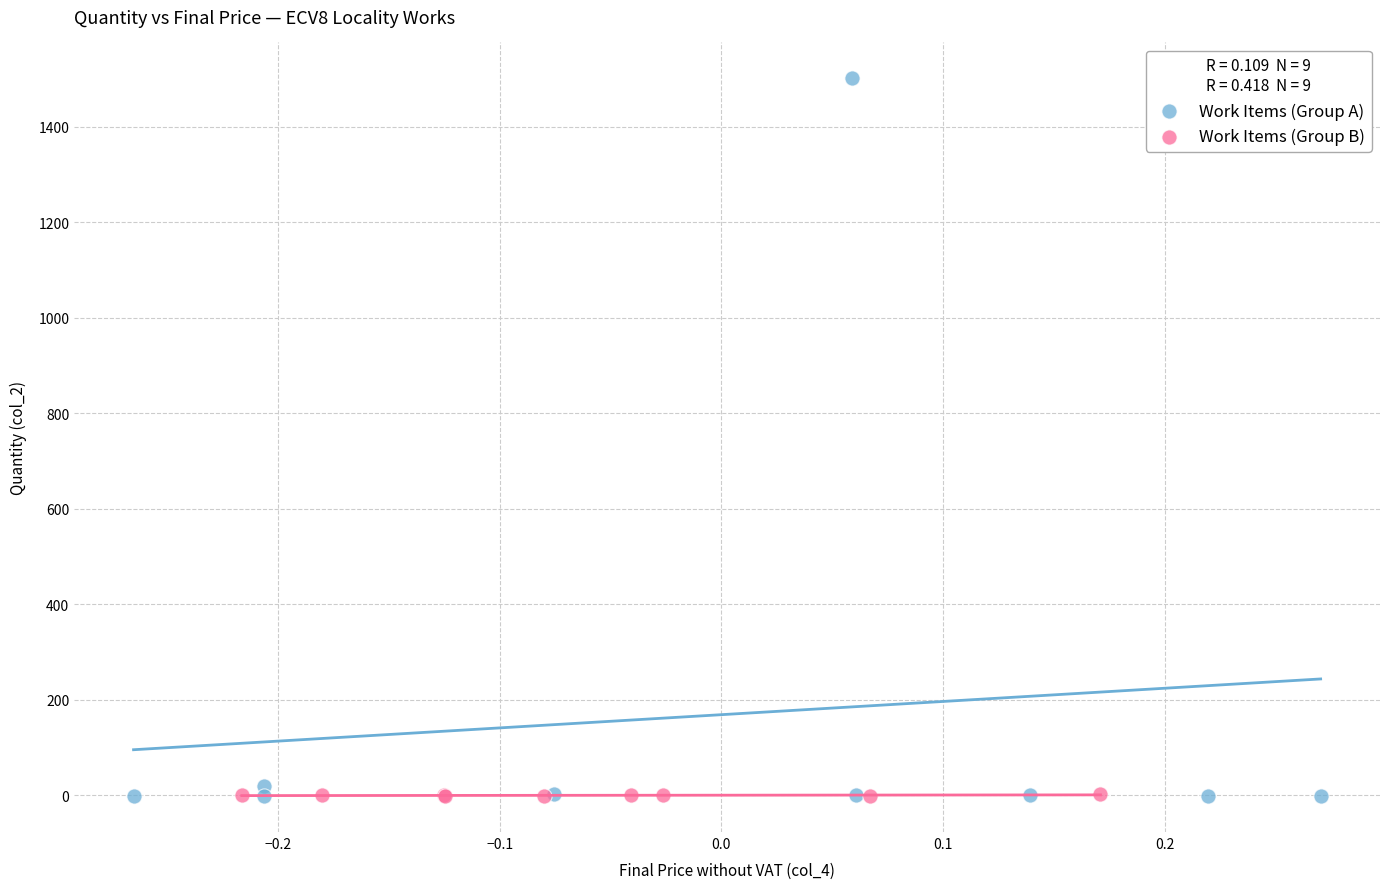

Which series has the widest spread of Y values?

Work Items (Group A)